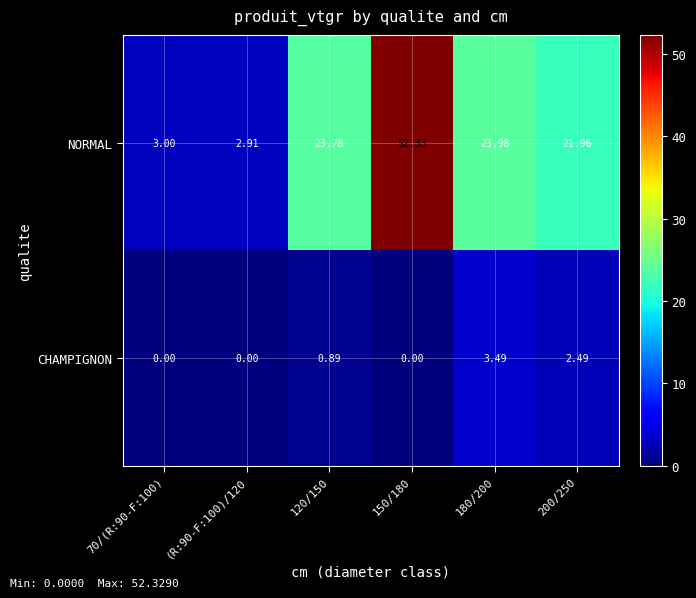

Which series has the largest range (max minus min)?

NORMAL